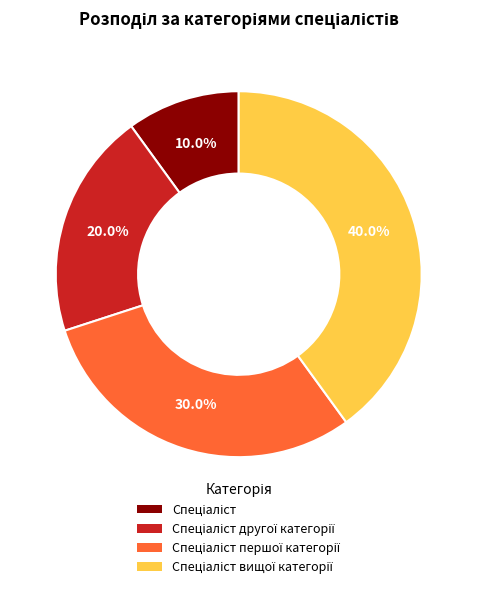

How many segments does this pie chart have?

4